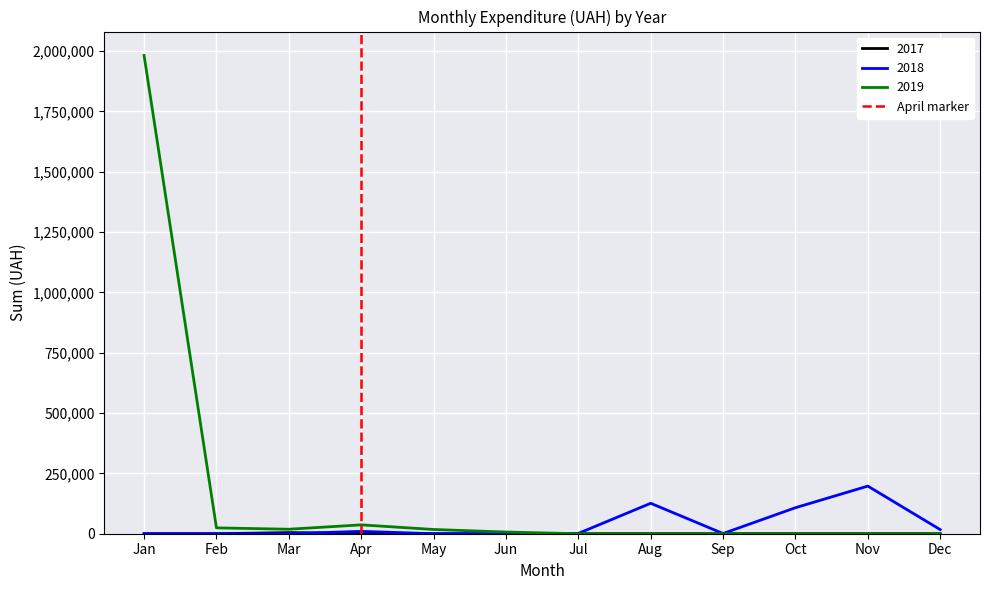

True or false: 2019 has a value of -1066906.8 at Jul.

False